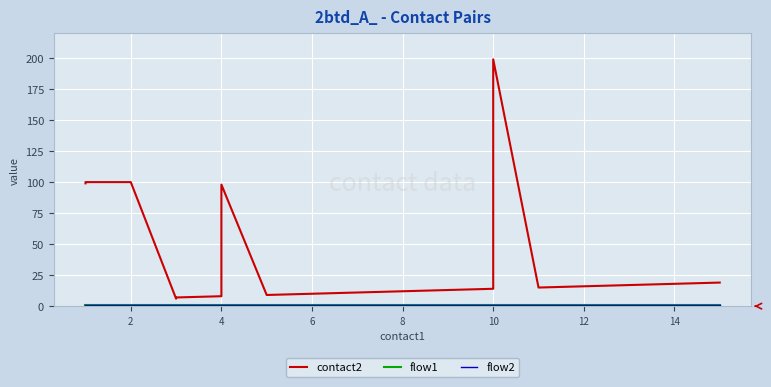

List the series in order of their peak value, lowest first.

flow1, flow2, contact2